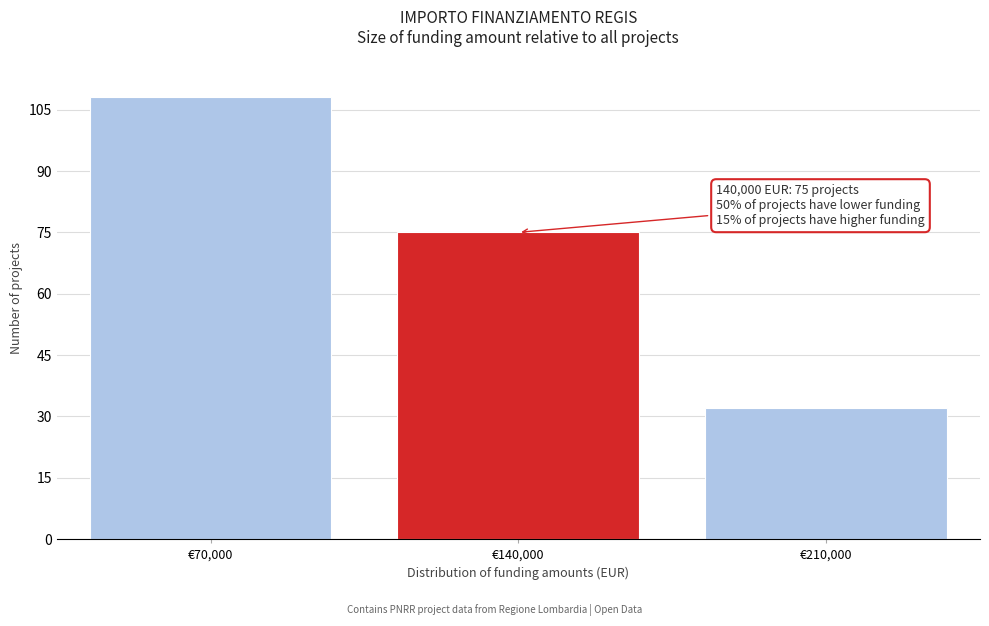

Reading right to left, what are all the values shown in this chart?

32	75	108